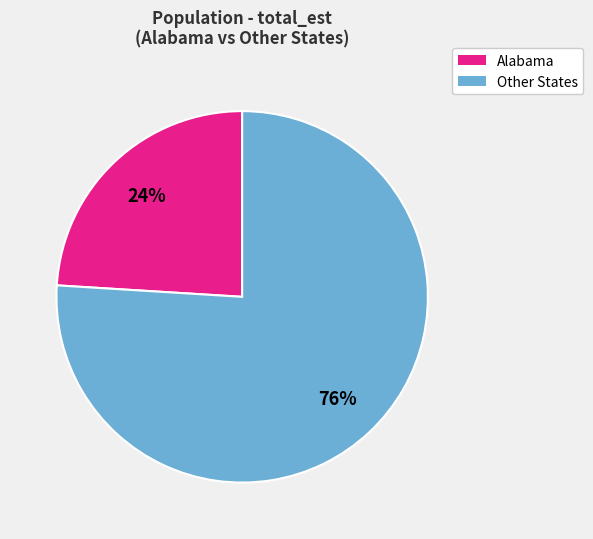

Is there a majority slice in this chart?

Yes